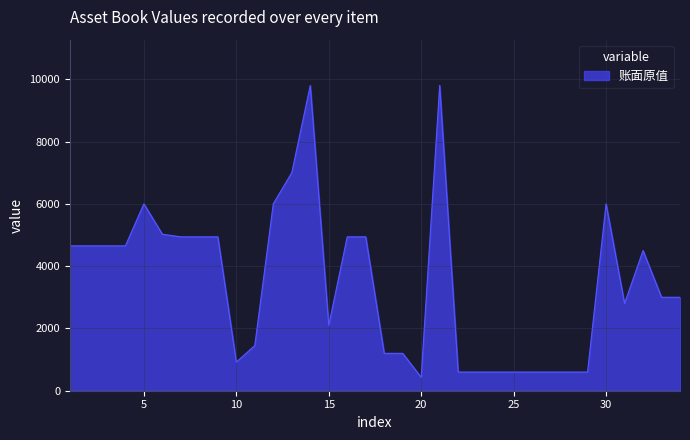

What is the greatest value displayed?

9800